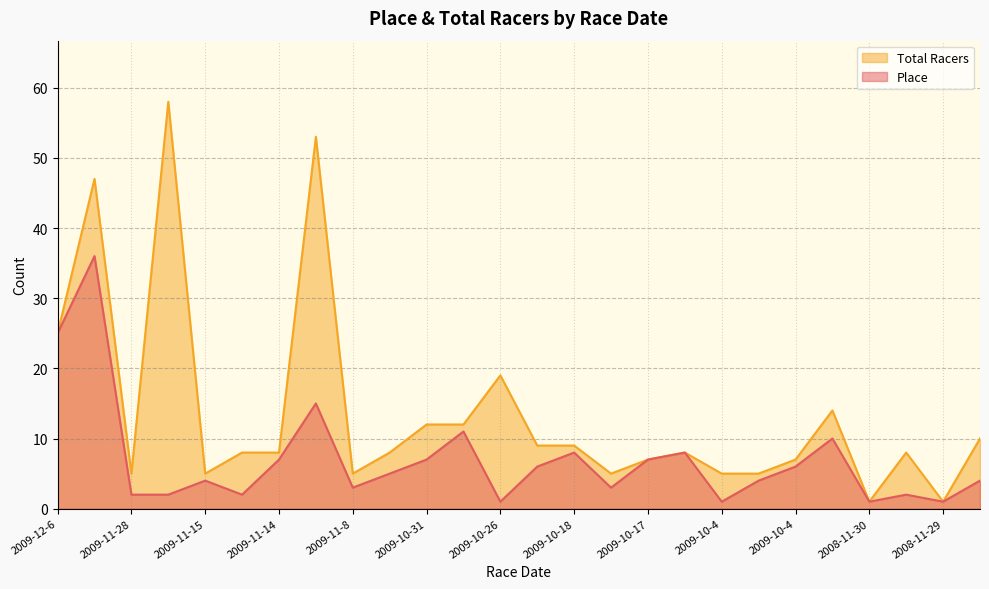

True or false: Total Racers and Place intersect in this chart.

False